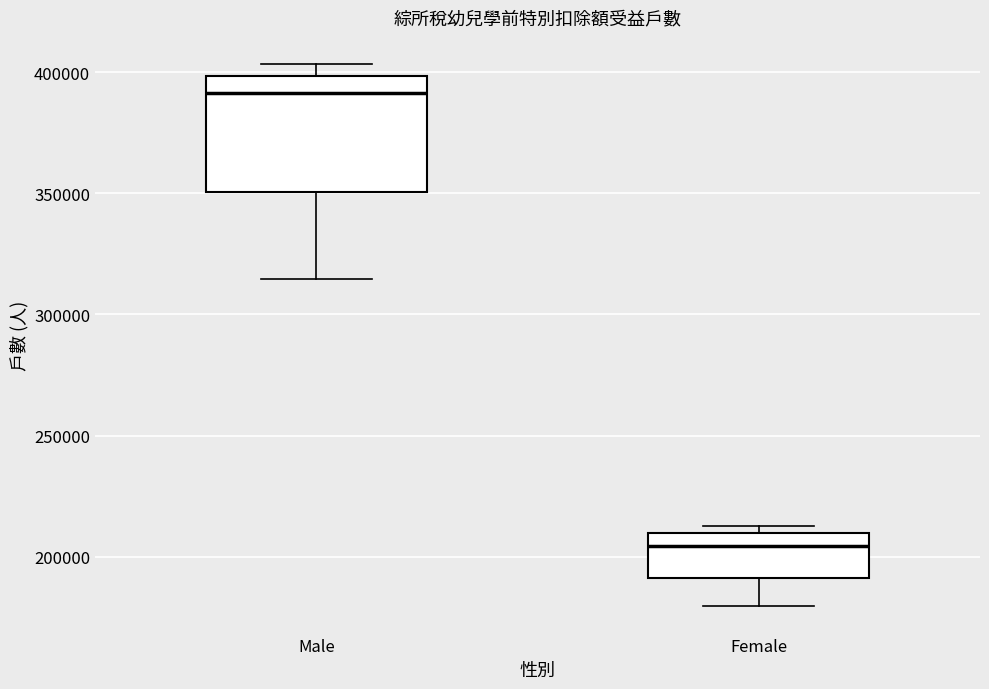

Where is the upper edge of the box for Male on the y-axis? The values are not printed on the chart, so give them approximately, as read against the axis.

400000